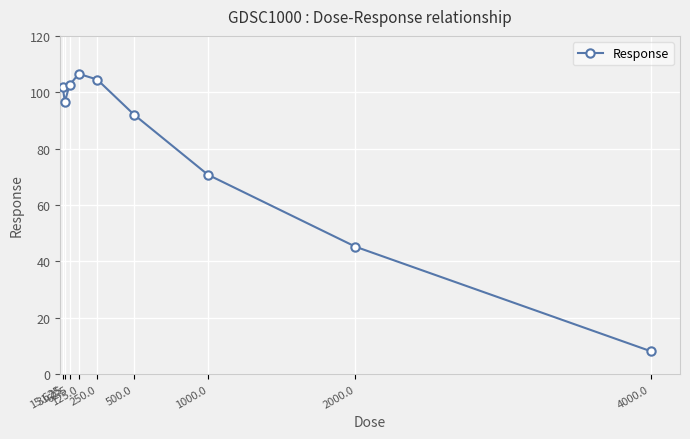

Reading right to left, transcribe all the data shown in this chart.

4000.0=8.1	2000.0=45.2	1000.0=70.7	500.0=92.0	250.0=104.5	125.0=106.5	62.5=102.5	31.25=96.7	15.625=102.0